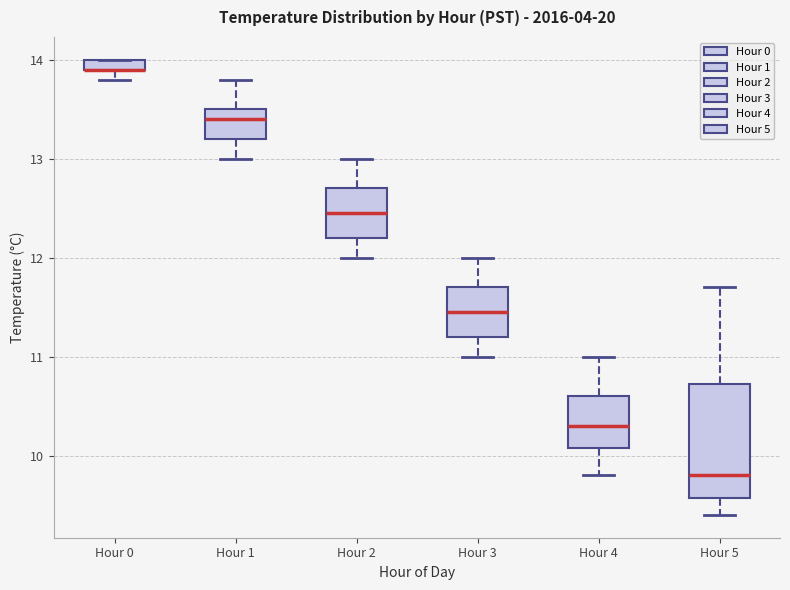

Where is the lower edge of the box for Hour 0 on the y-axis? The values are not printed on the chart, so give them approximately, as read against the axis.

13.9